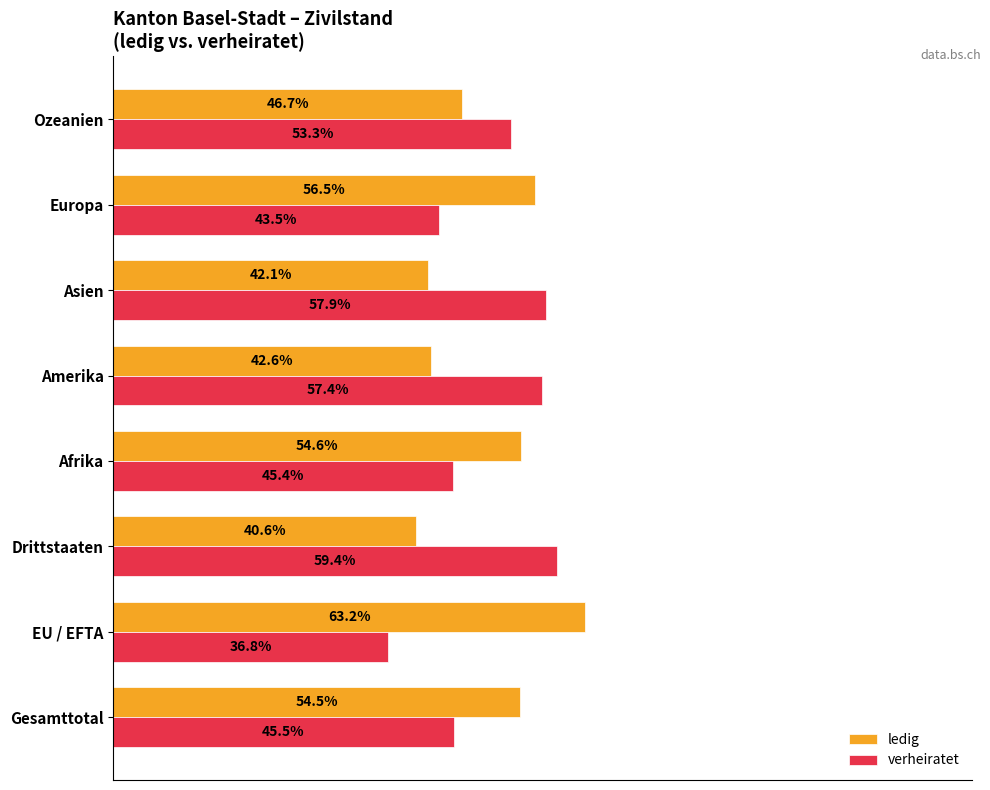

Rank the categories by ledig value from highest to lowest.

EU / EFTA, Europa, Afrika, Gesamttotal, Ozeanien, Amerika, Asien, Drittstaaten